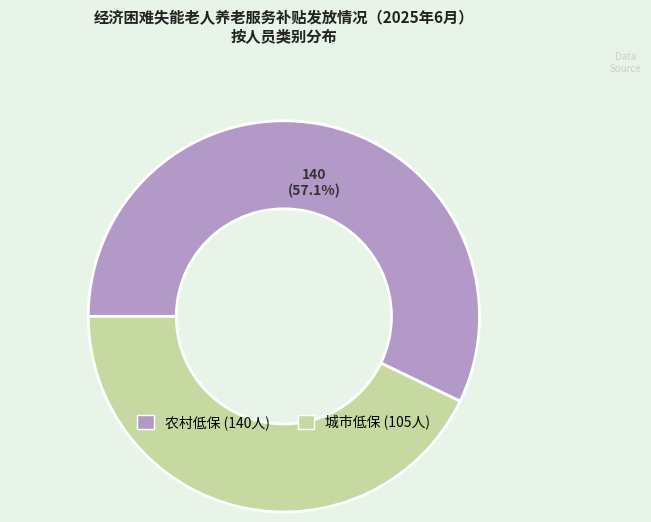

What percentage do 农村低保 and 城市低保 together represent?

100.0%